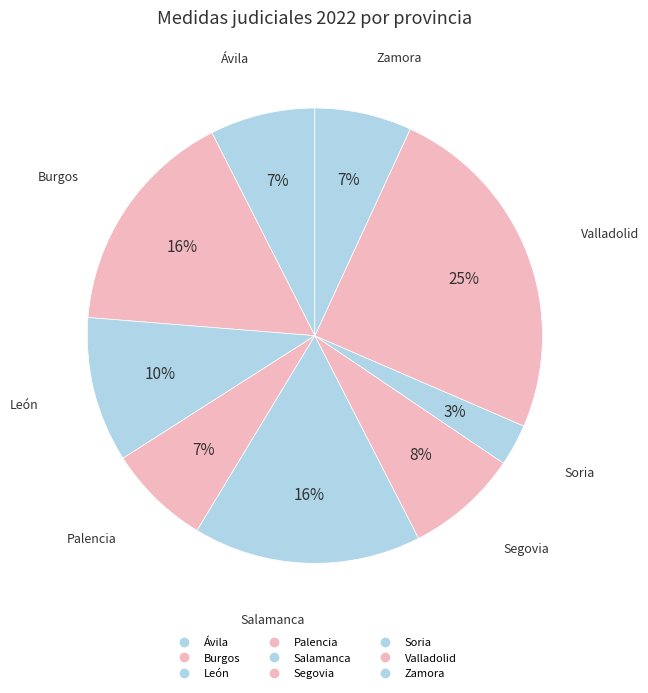

How many slices are in this pie chart?

9